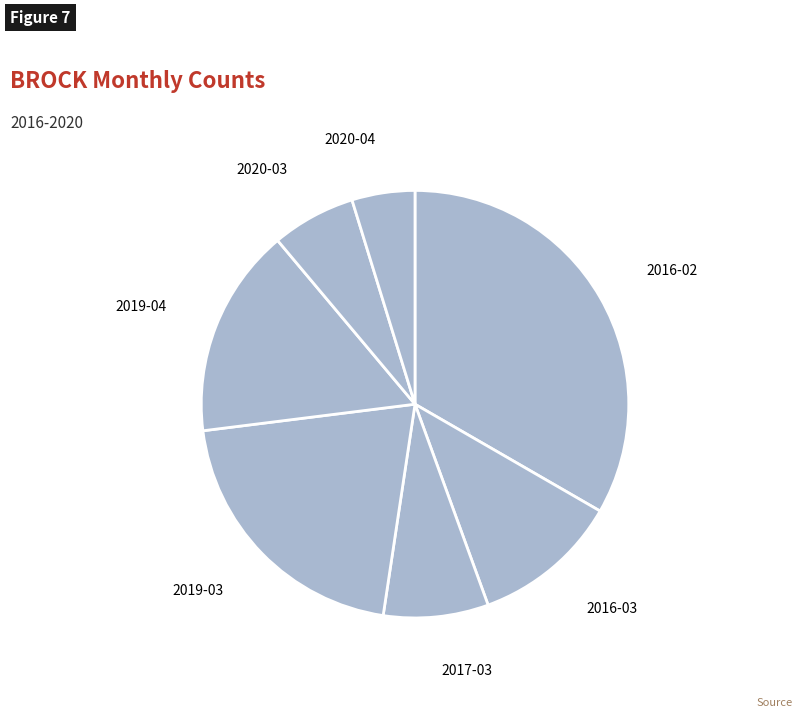

How many slices are in this pie chart?

7